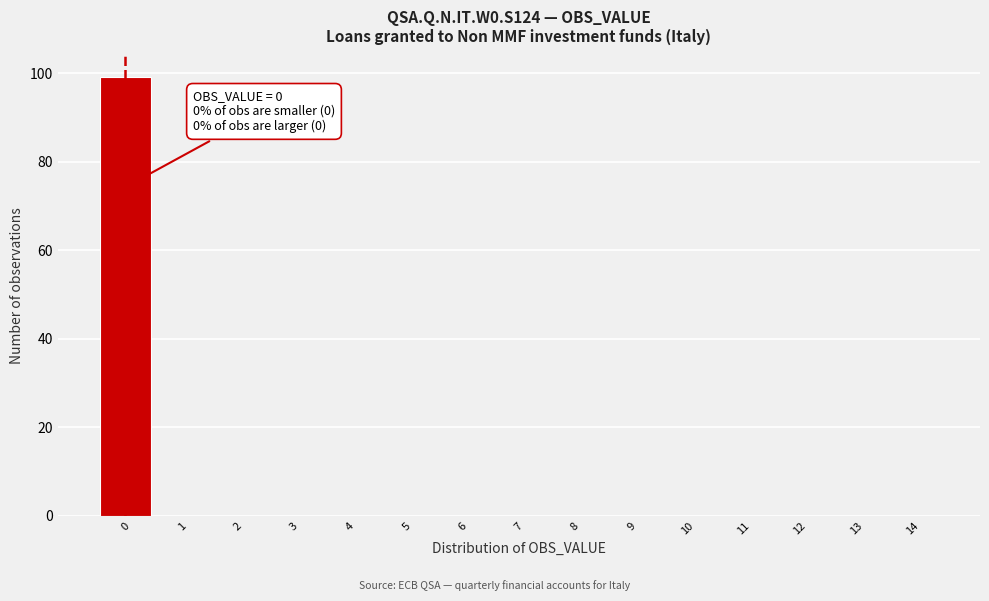

Which range on the x-axis has the tallest bar?

-0.5 to 0.5